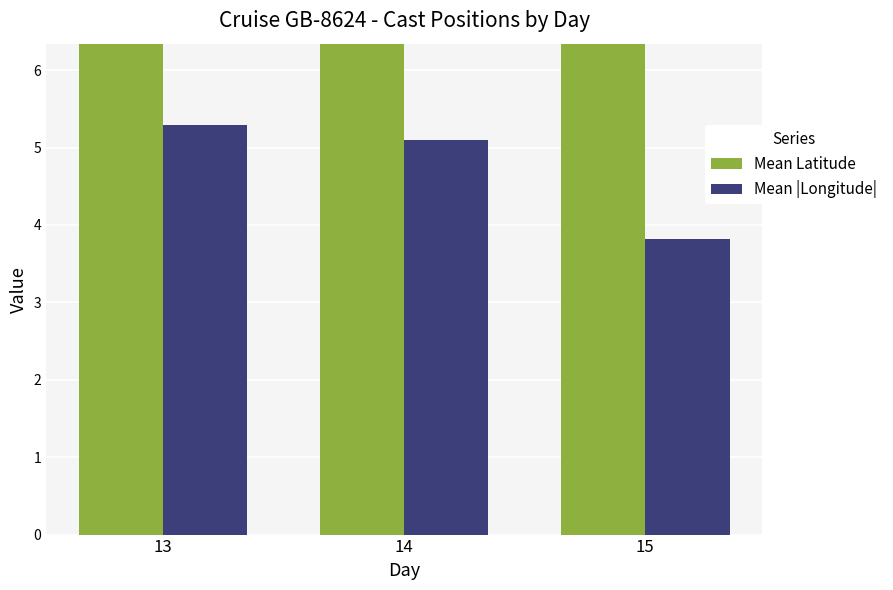

Reading left to right, extract all data points from this chart.

Mean Latitude: 54.1	54.3	54.3
Mean |Longitude|: 5.3	5.1	3.8